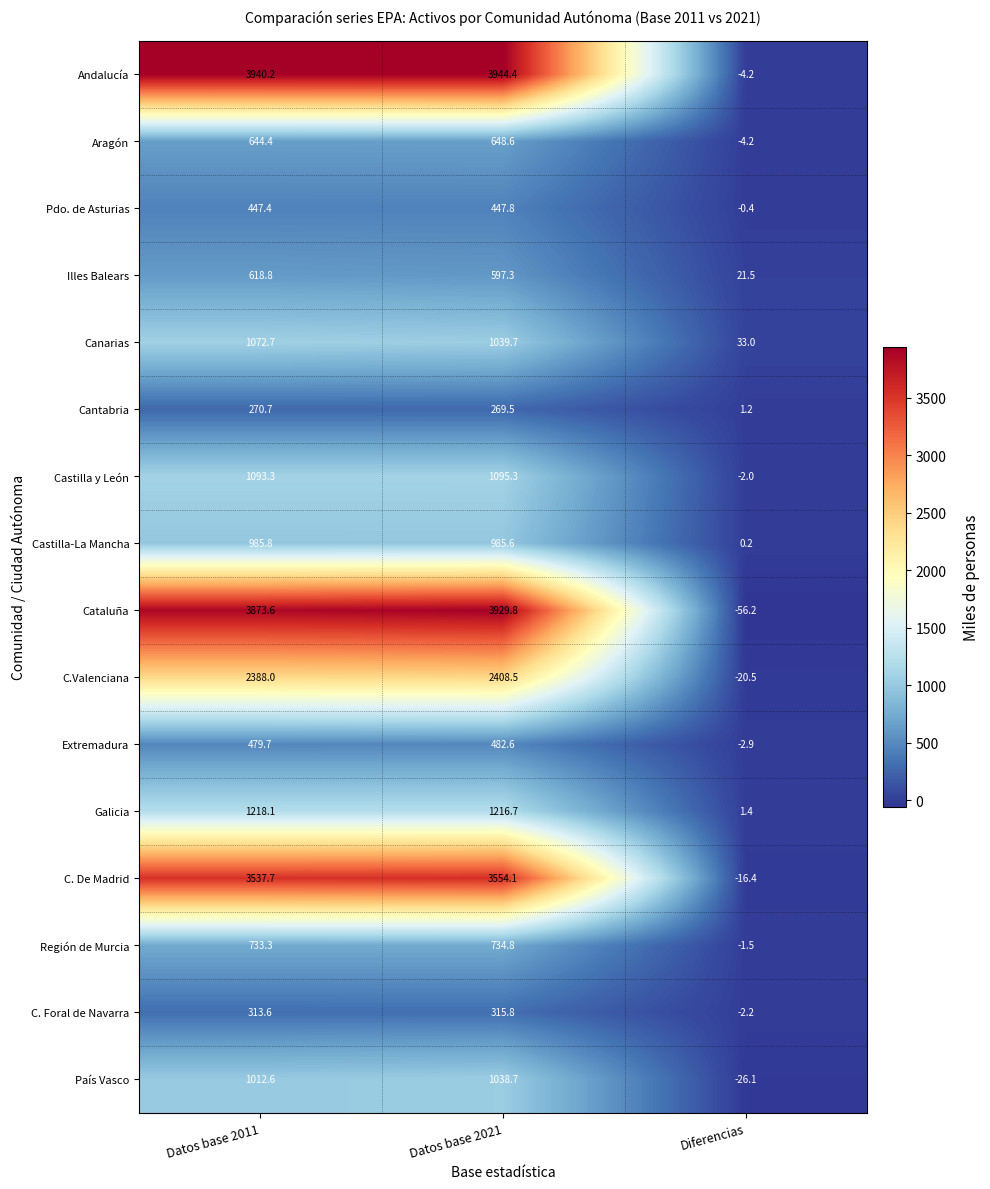

What is the difference between the second highest and minimum values in the C. Foral de Navarra series?

315.8